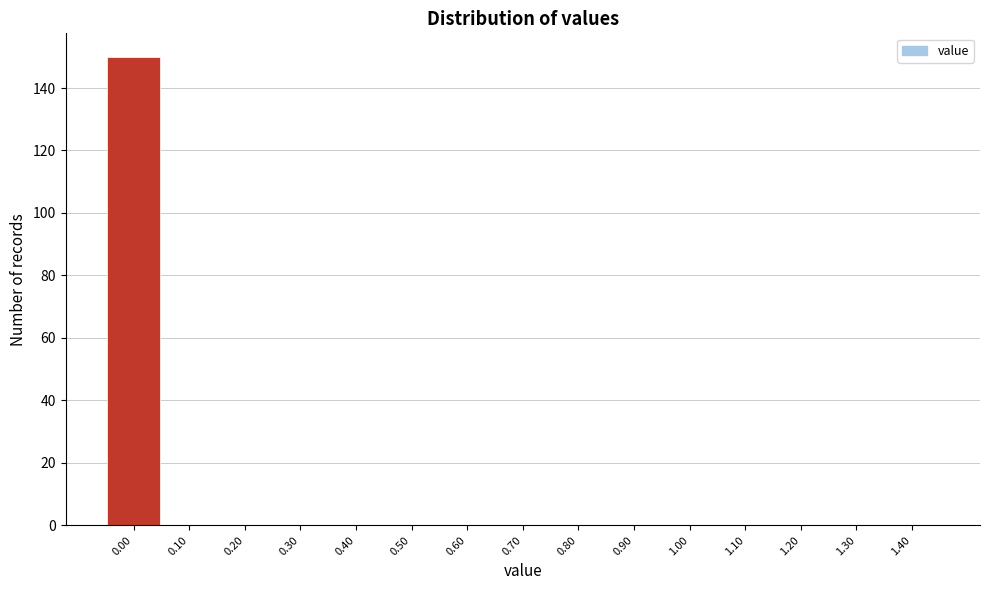

How tall is the bar that spans -0.05 to 0.05 on the x-axis? The values are not printed on the chart, so give them approximately, as read against the axis.

150